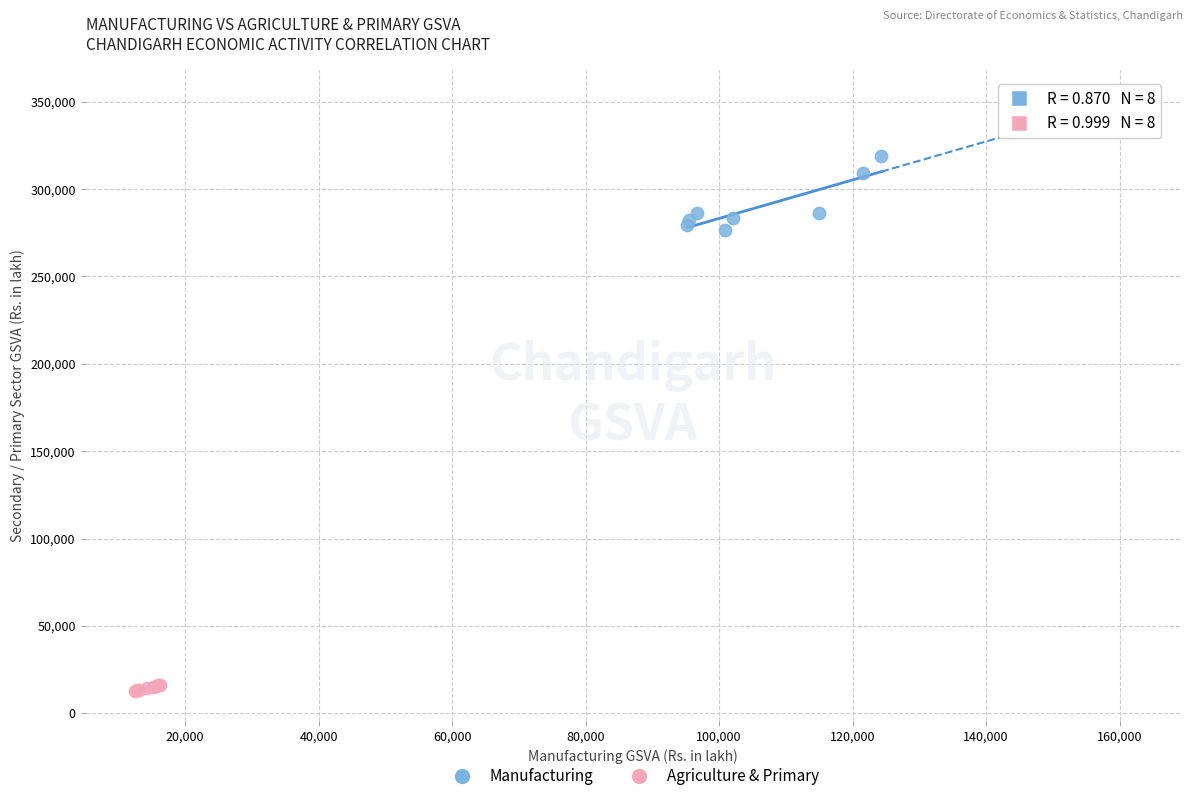

Which series has the largest Y range (max minus min)?

Manufacturing